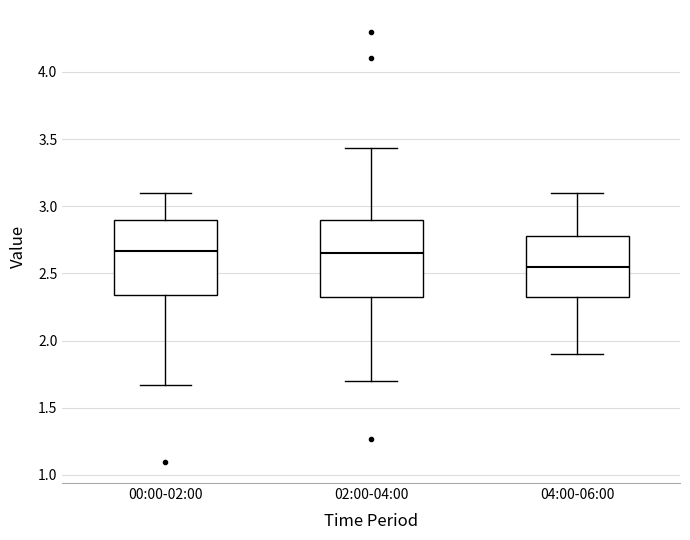

Where does the lower whisker of the box for 02:00-04:00 end on the y-axis? The values are not printed on the chart, so give them approximately, as read against the axis.

1.70